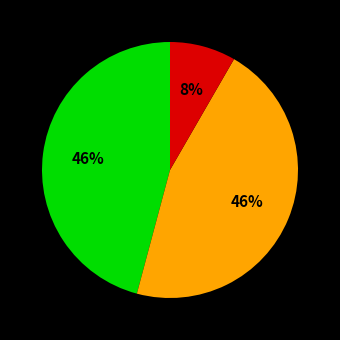

Does any single category account for the majority?

No